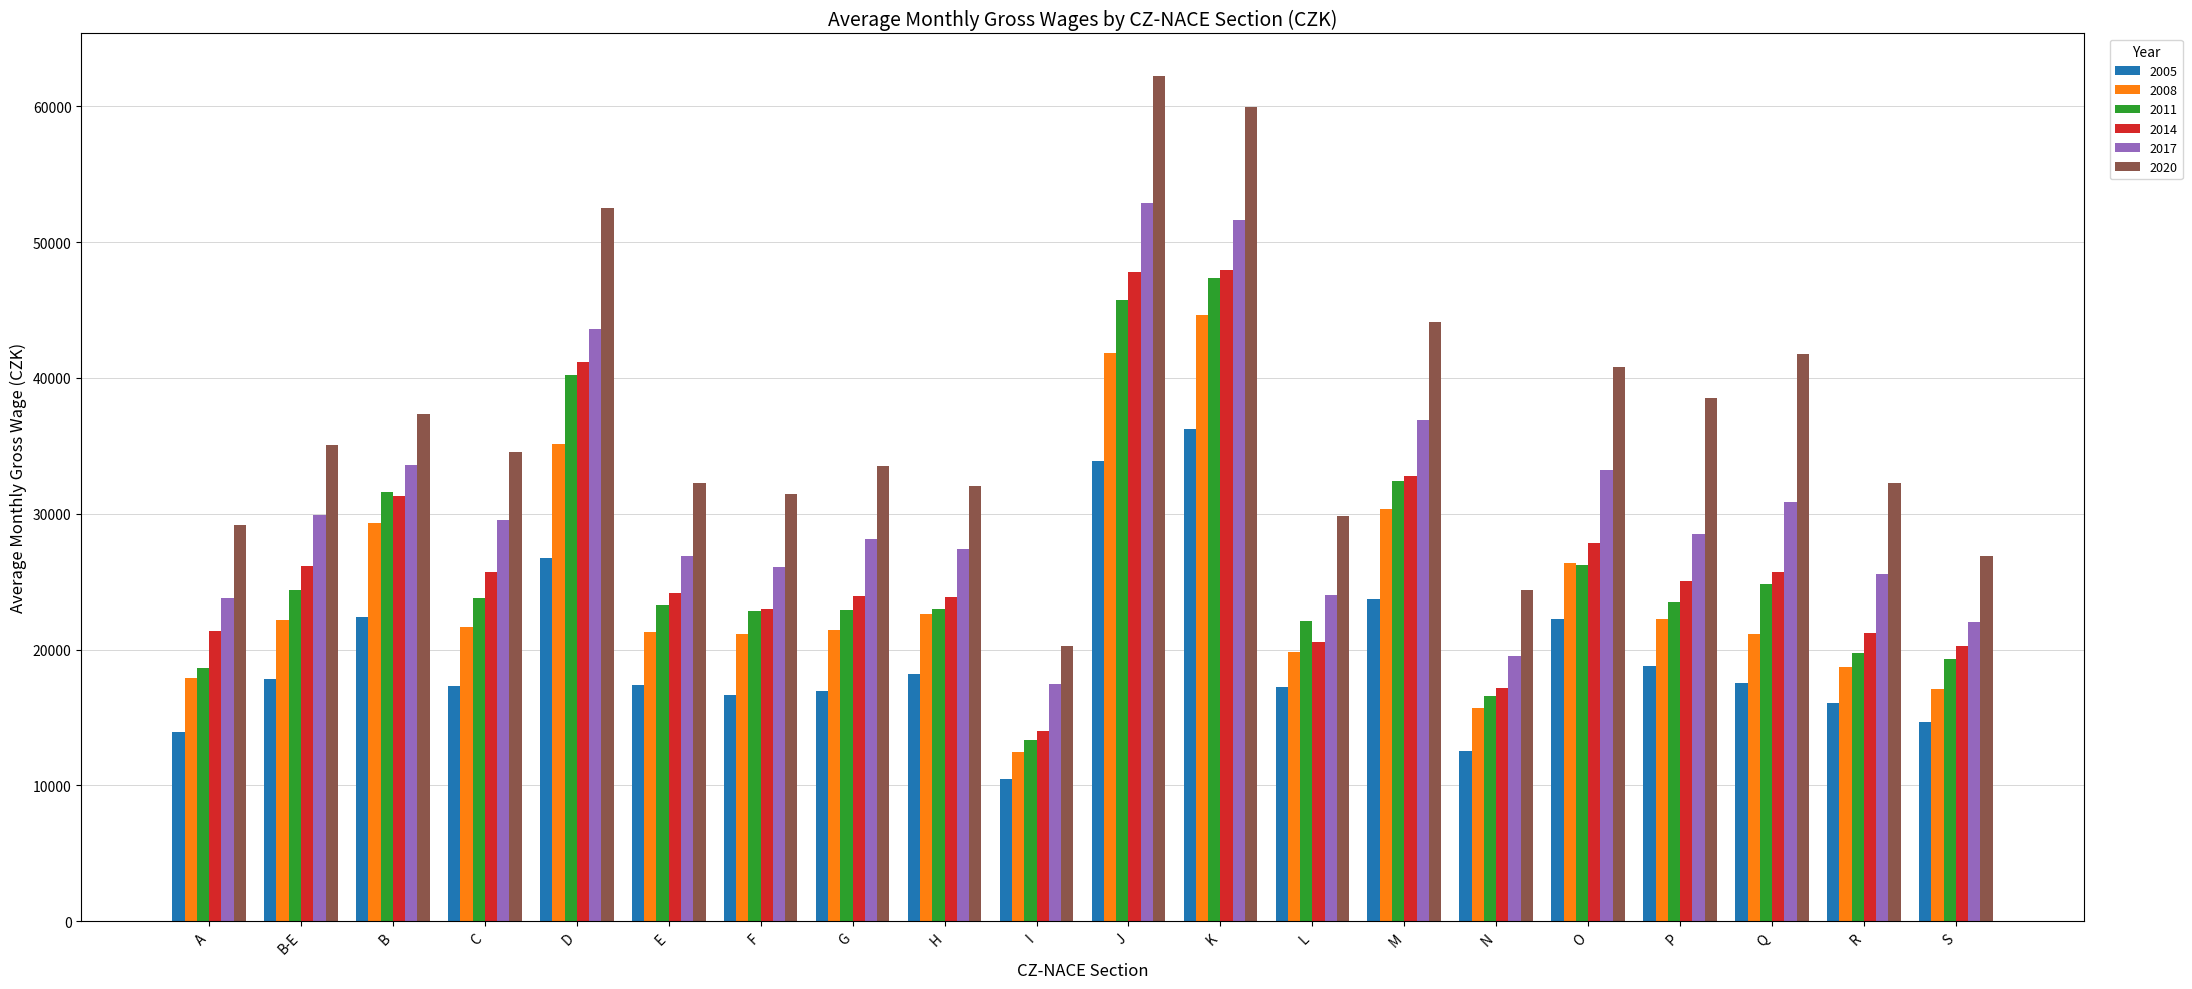

How many distinct data groups are displayed?

6